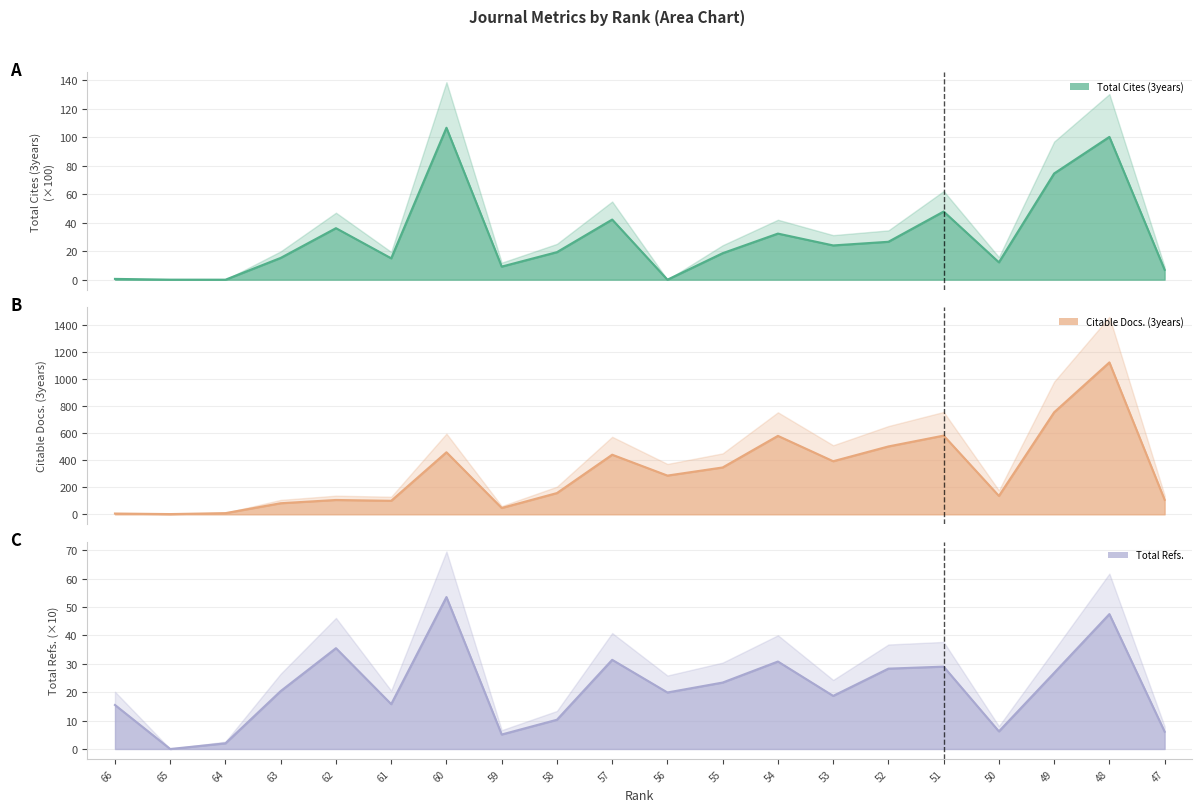

The Total Cites (3years) series shows 74.5 at 49. True or false?

True